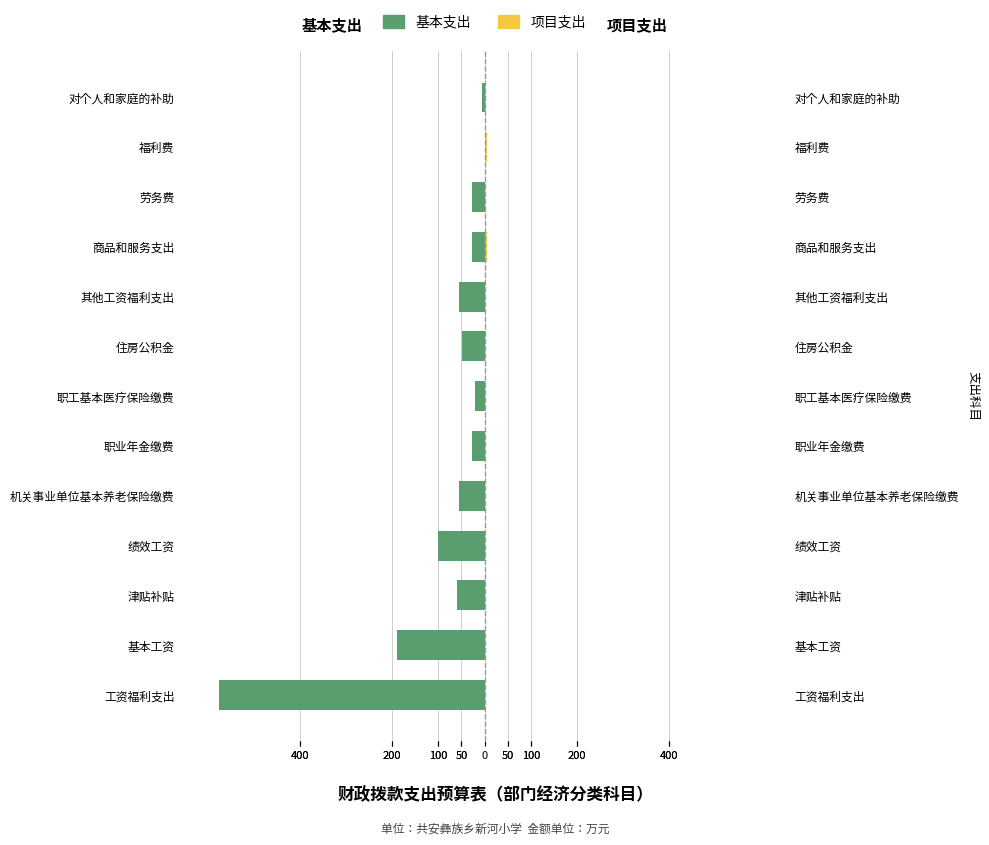

Are the bars horizontal?

Yes